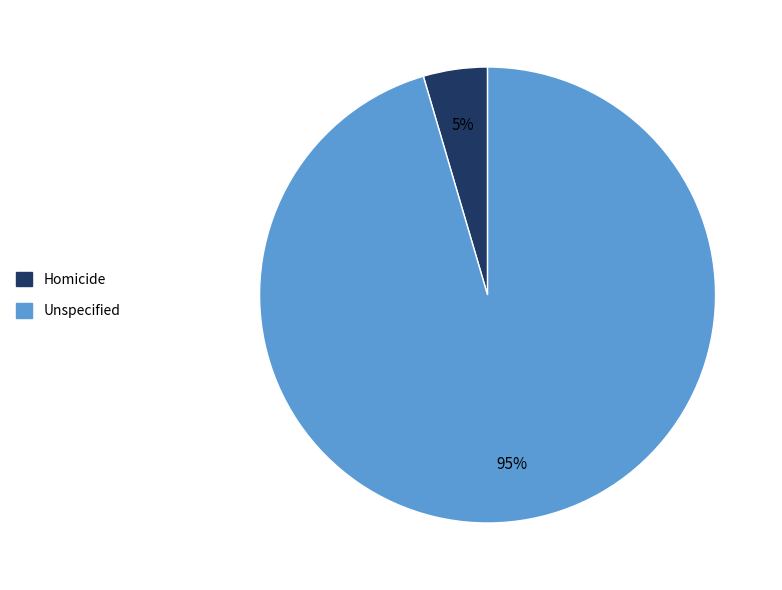

What percentage is the Homicide slice, to the nearest percent?

5%